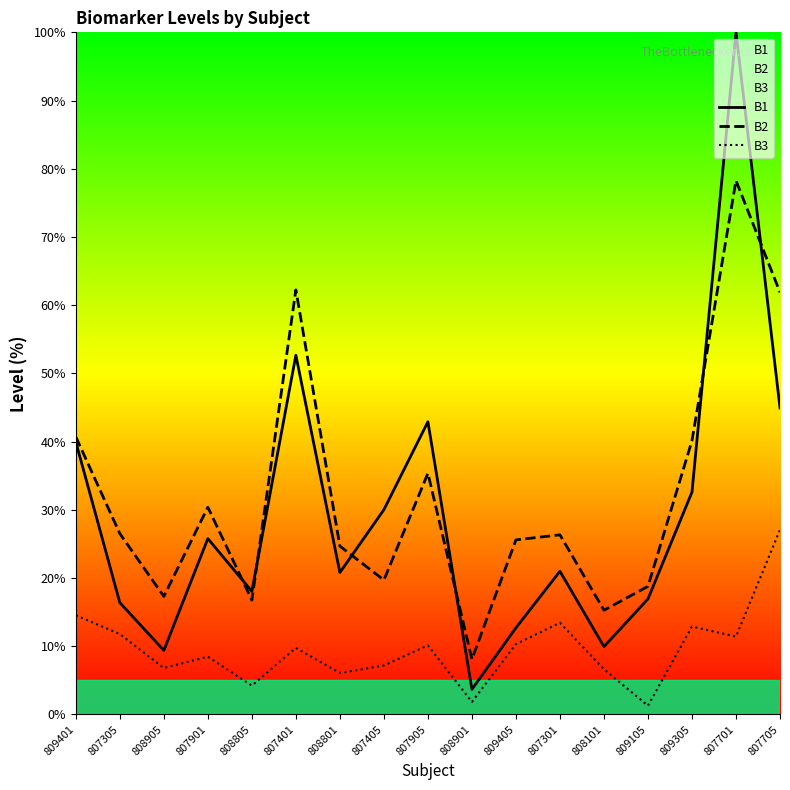

At which category does B3 reach its first local valley?

808905